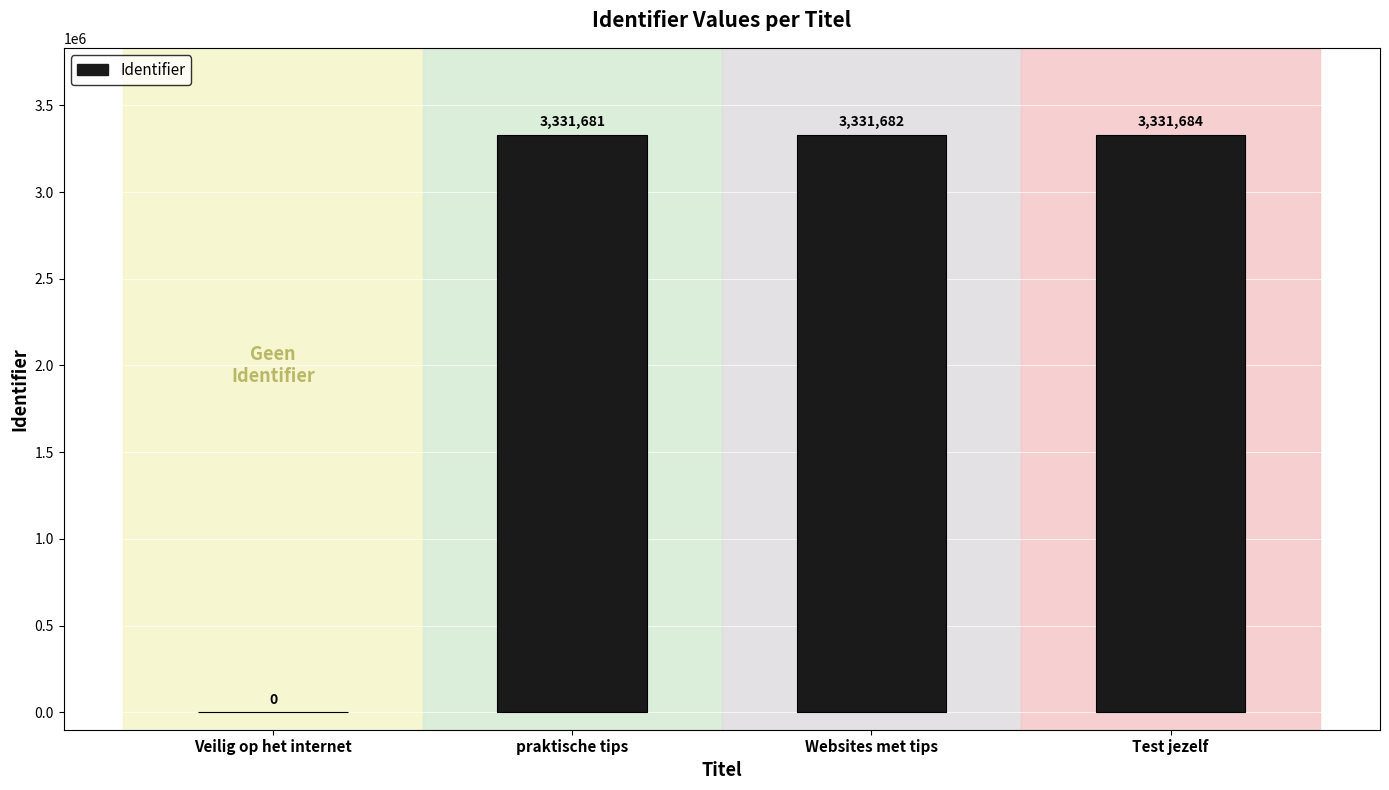

The value at Websites met tips is 1443291. True or false?

False